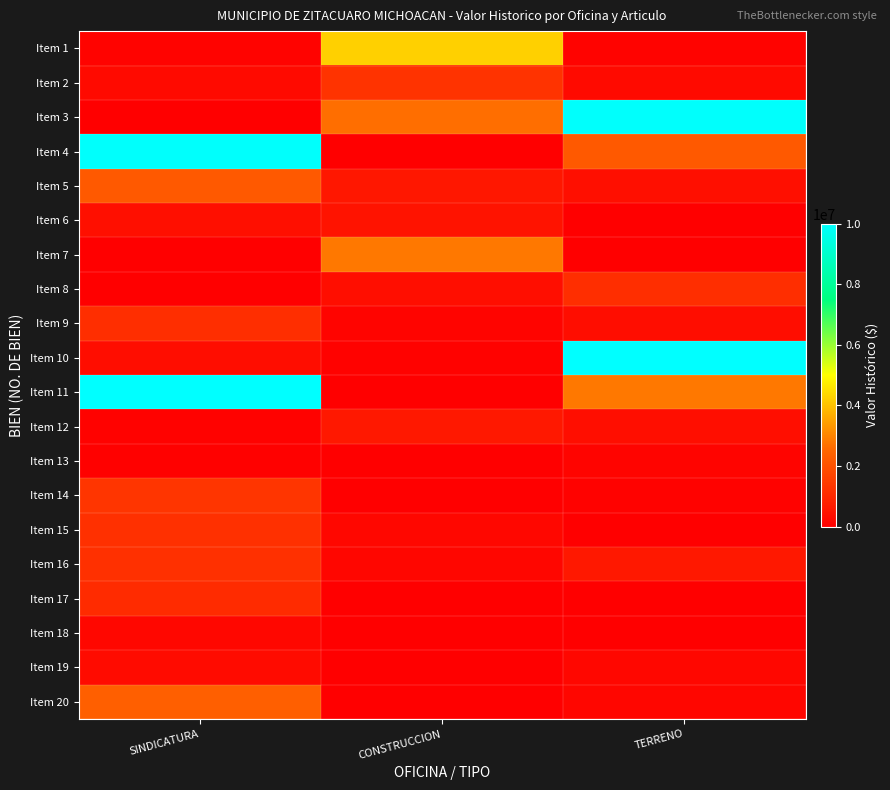

What is the maximum value shown in the chart?

10000000.0